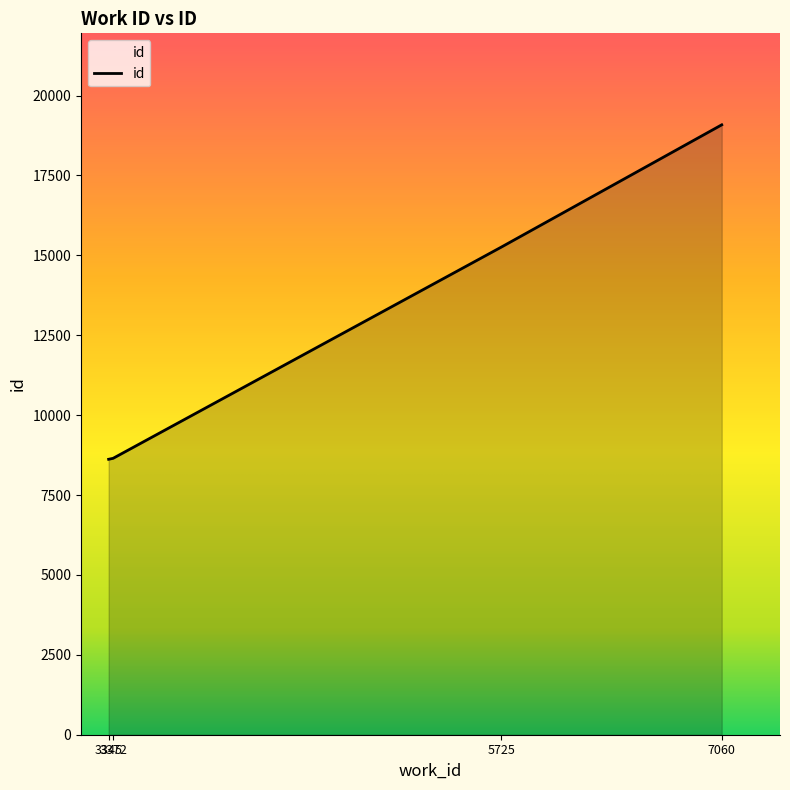

True or false: the data has more than 2 interior local peaks.

False